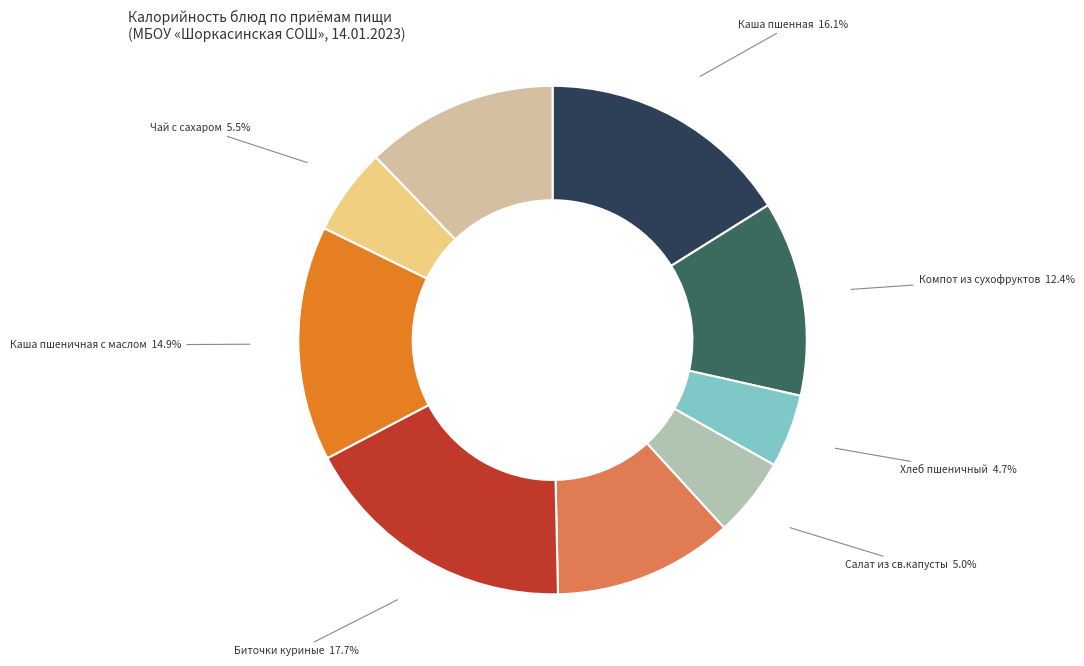

Is there a majority slice in this chart?

No